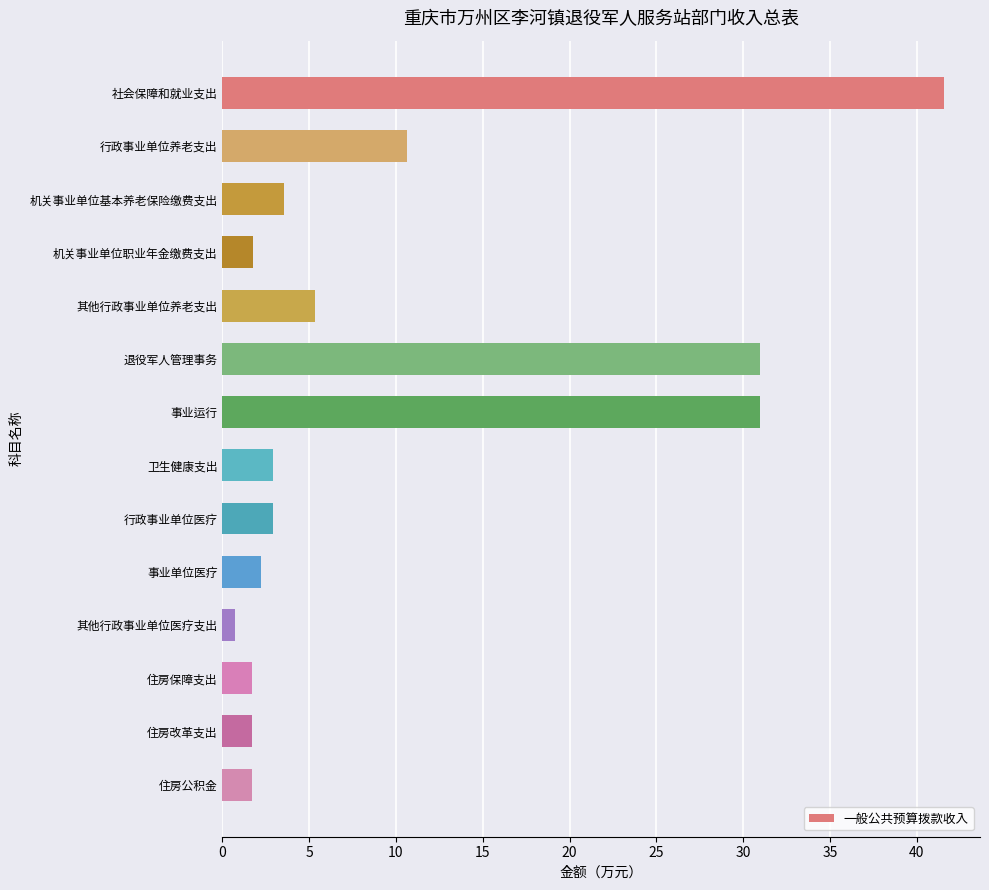

What is the change in value from 社会保障和就业支出 to 住房保障支出?

-39.9